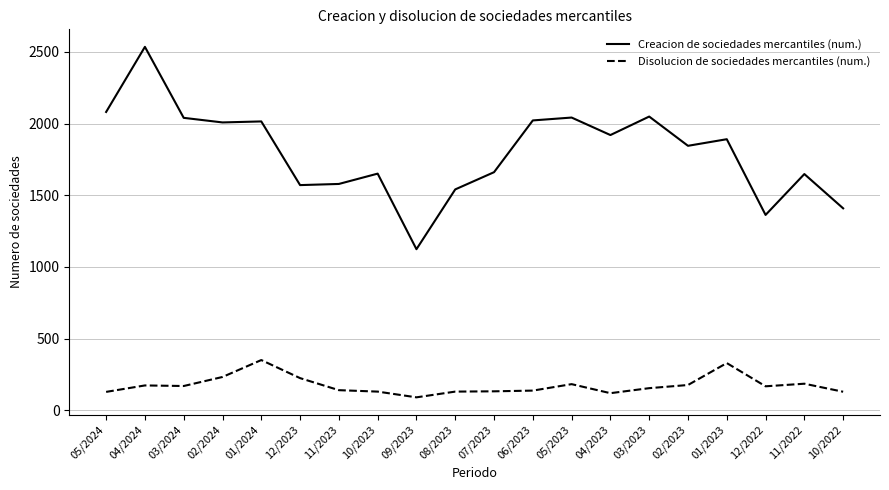

True or false: Creacion de sociedades mercantiles (num.) has a value of 2496 at 07/2023.

False